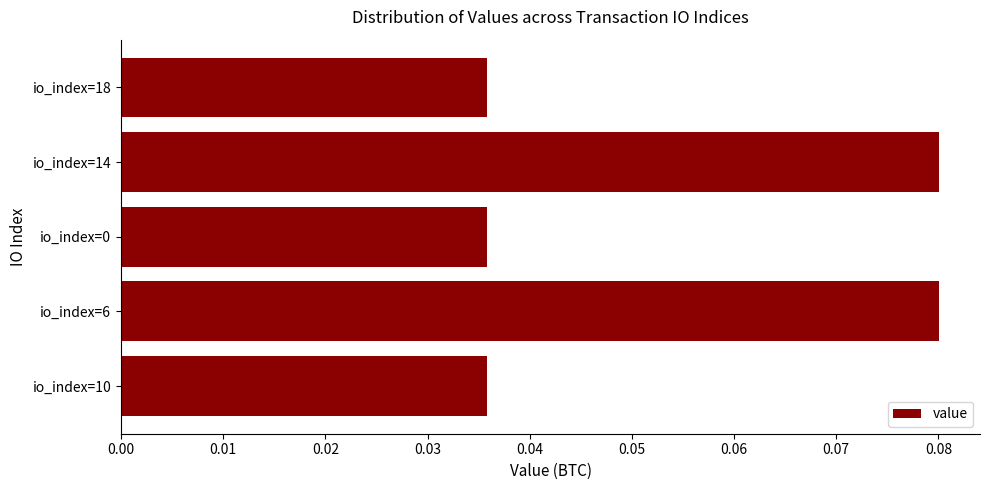

What is the average value?

0.1